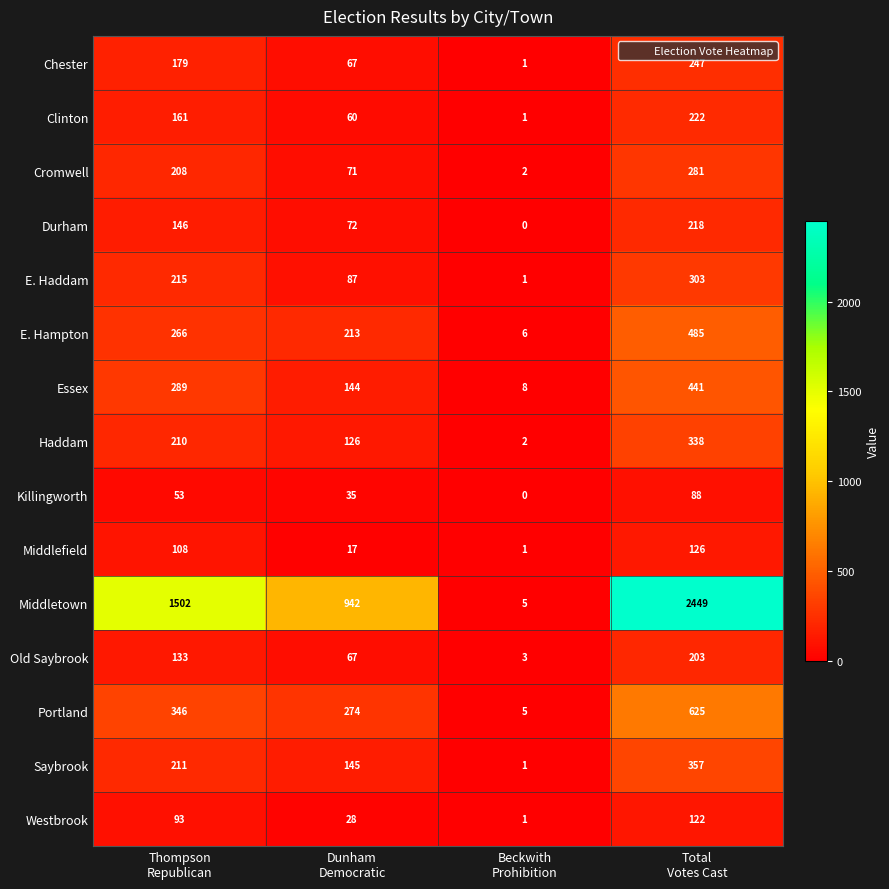

What is the sum of all Old Saybrook values?

406